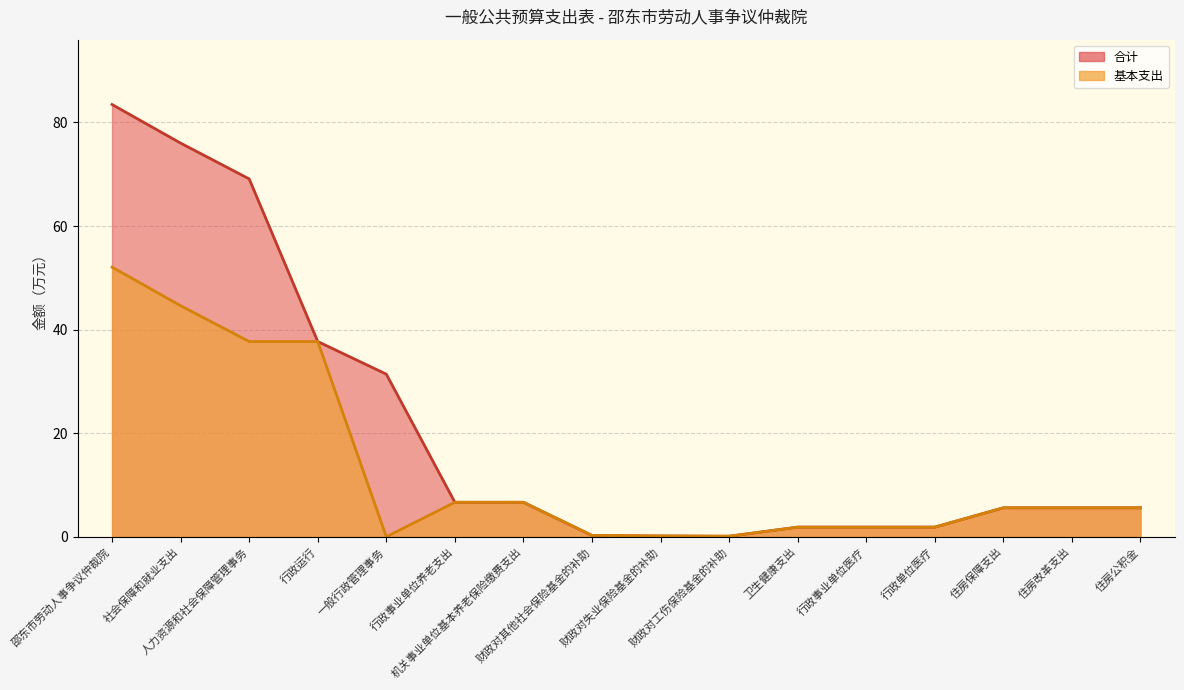

Reading right to left, transcribe all the data shown in this chart.

合计_line: 5.6	5.6	5.6	1.9	1.9	1.9	0.1	0.1	0.3	6.7	6.7	31.4	37.7	69.1	76.0	83.5
基本支出_line: 5.6	5.6	5.6	1.9	1.9	1.9	0.1	0.1	0.3	6.7	6.7	0.0	37.7	37.7	44.6	52.1